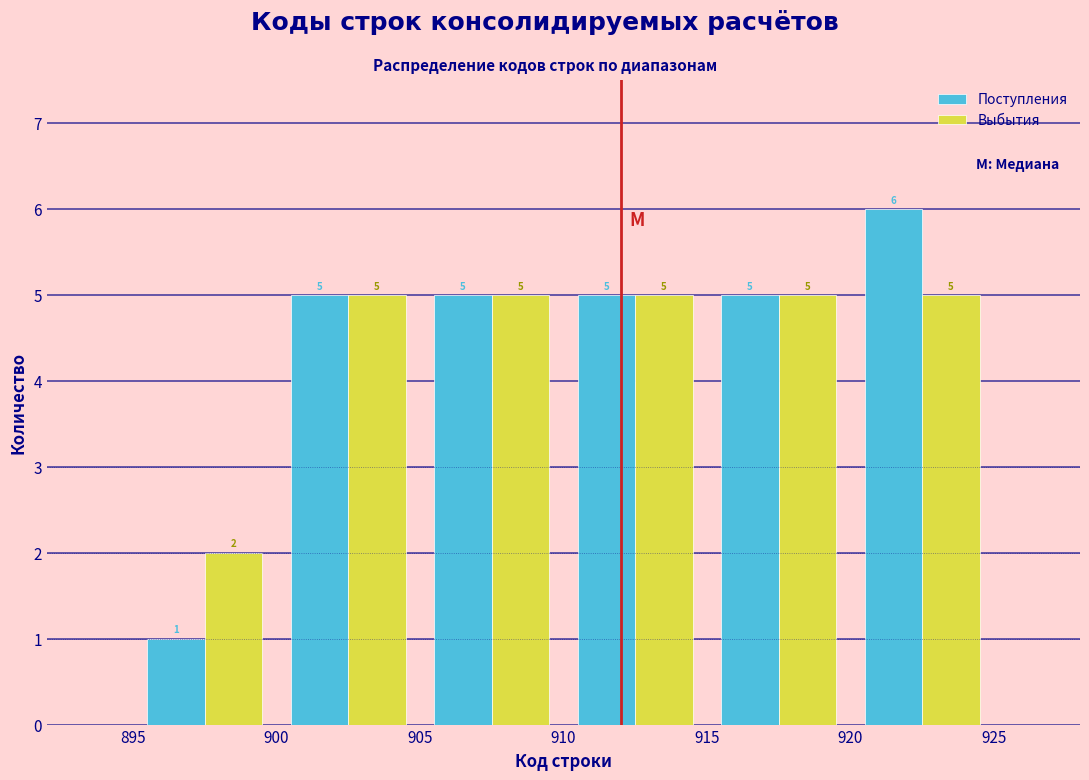

Reading left to right, transcribe this chart: for each range on the x-axis, give the height of each series' bar.

895 to 900: Поступления=1	Выбытия=2
900 to 905: Поступления=5	Выбытия=5
905 to 910: Поступления=5	Выбытия=5
910 to 915: Поступления=5	Выбытия=5
915 to 920: Поступления=5	Выбытия=5
920 to 925: Поступления=6	Выбытия=5